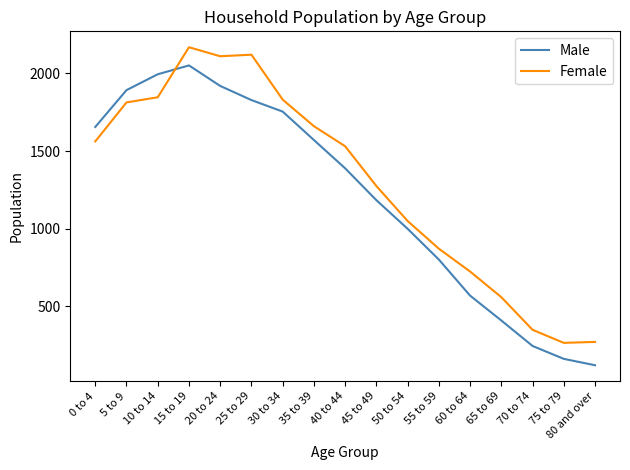

At which category is the sum across all series the highest?

15 to 19